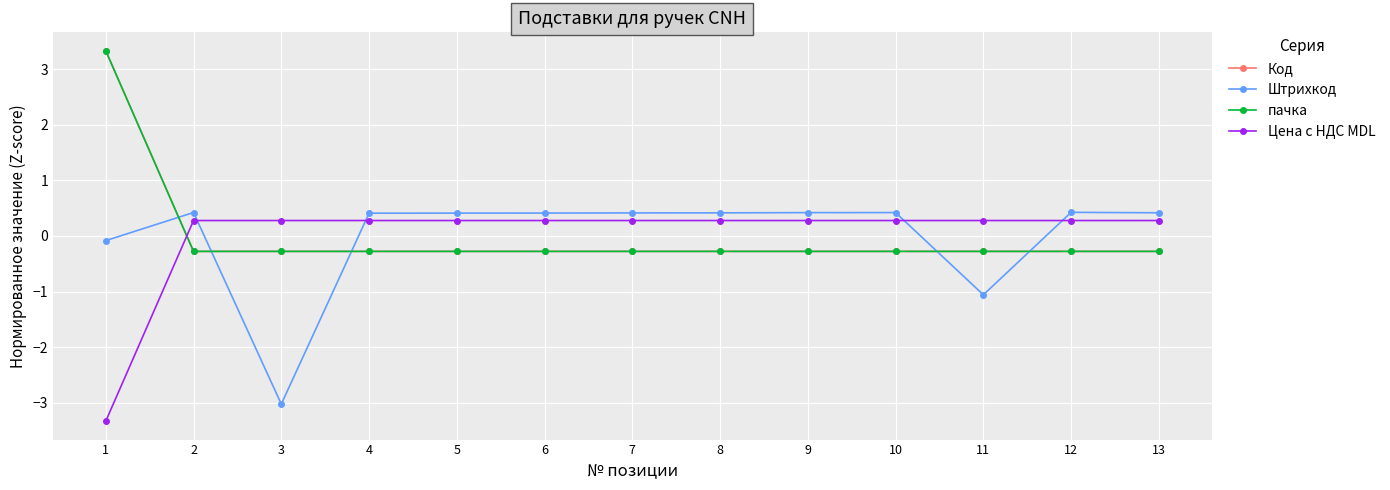

How many lines are shown in the chart?

4